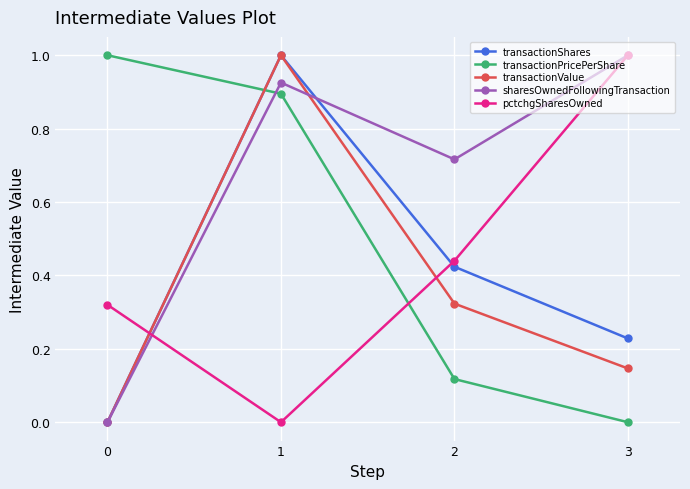

Which series changed the most between 0 and 2?

transactionPricePerShare